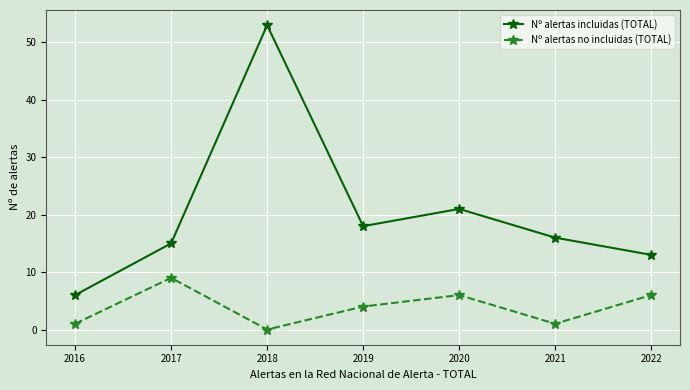

What is the difference between the maximum and minimum values in the Nº alertas incluidas (TOTAL) series?

47